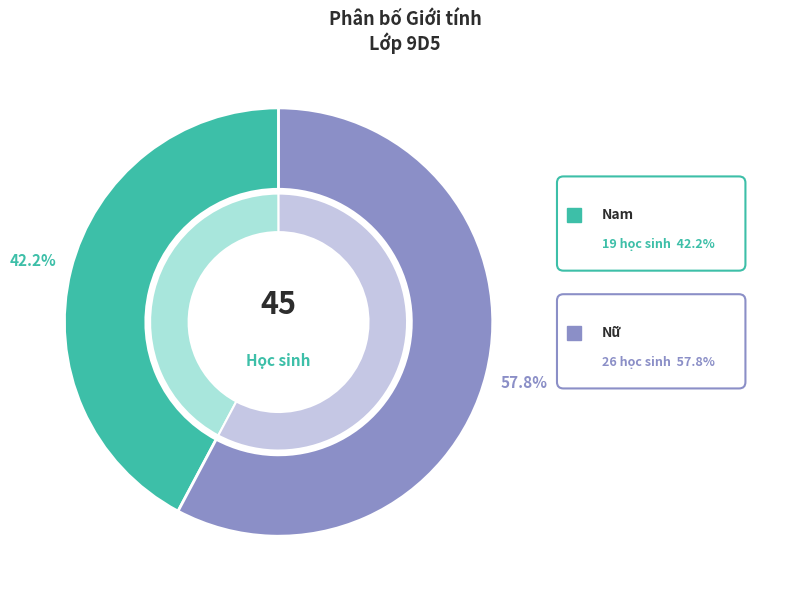

Which slice is the smallest?

Nam